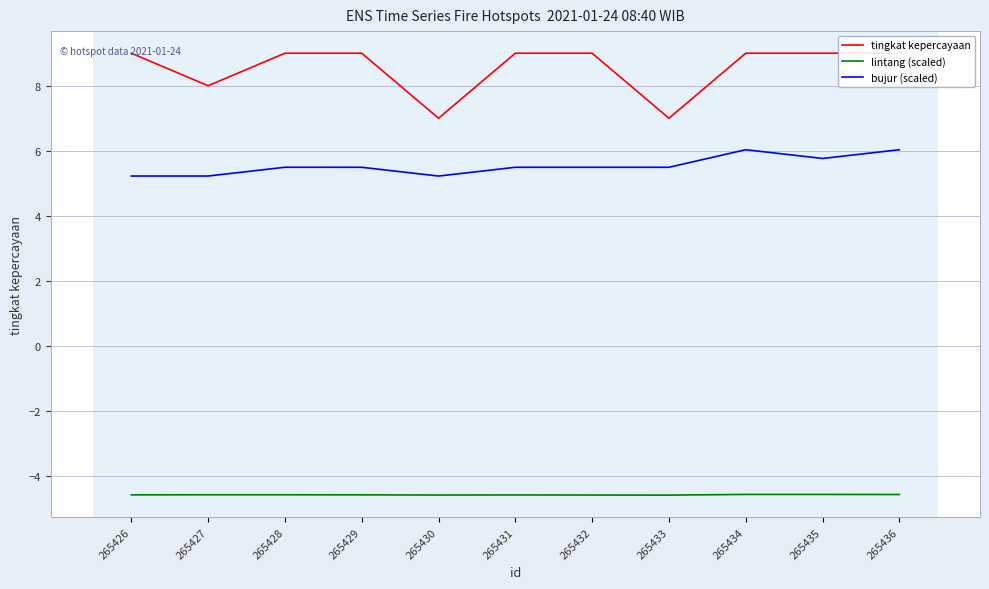

What is the smallest value displayed?

-4.6